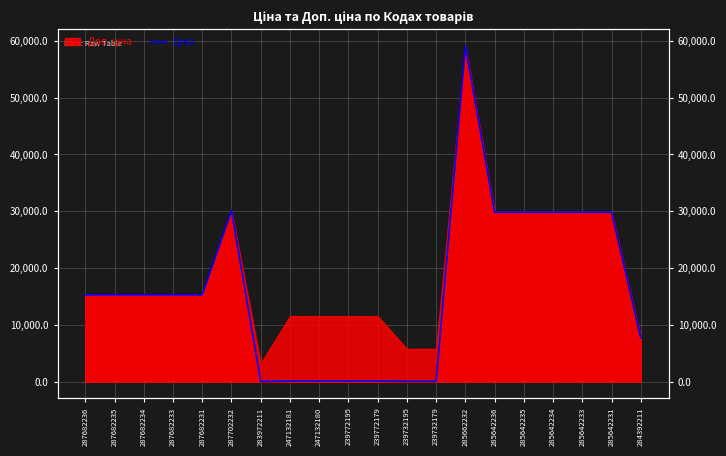

What is the difference between the maximum and minimum values?

59043.7